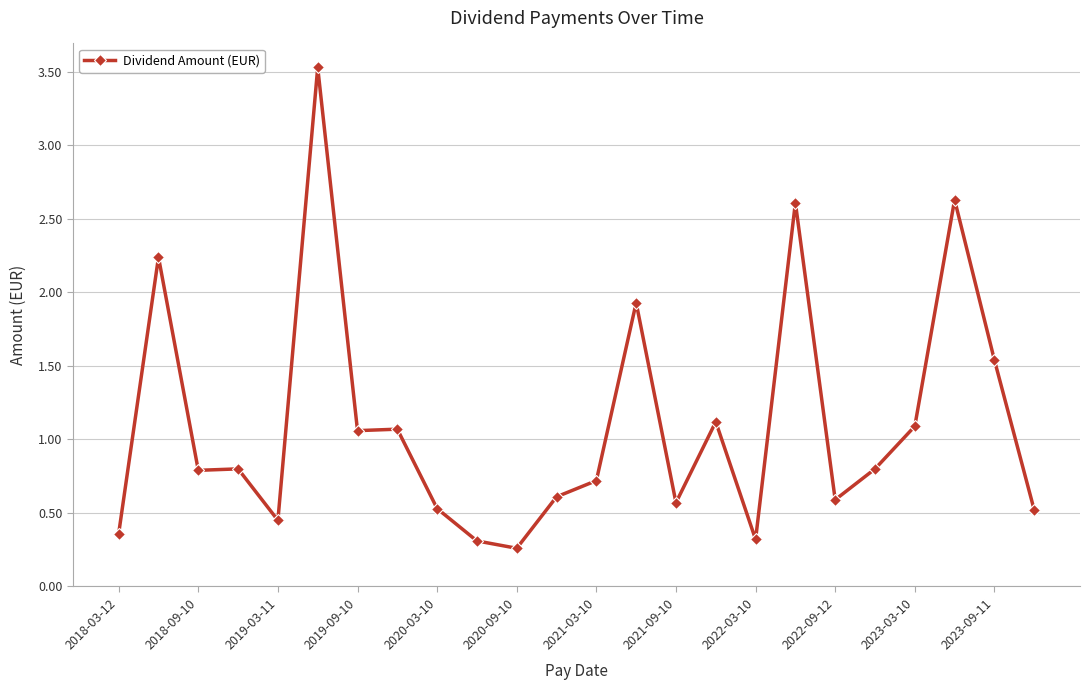

What is the difference between the maximum and minimum values?

3.3